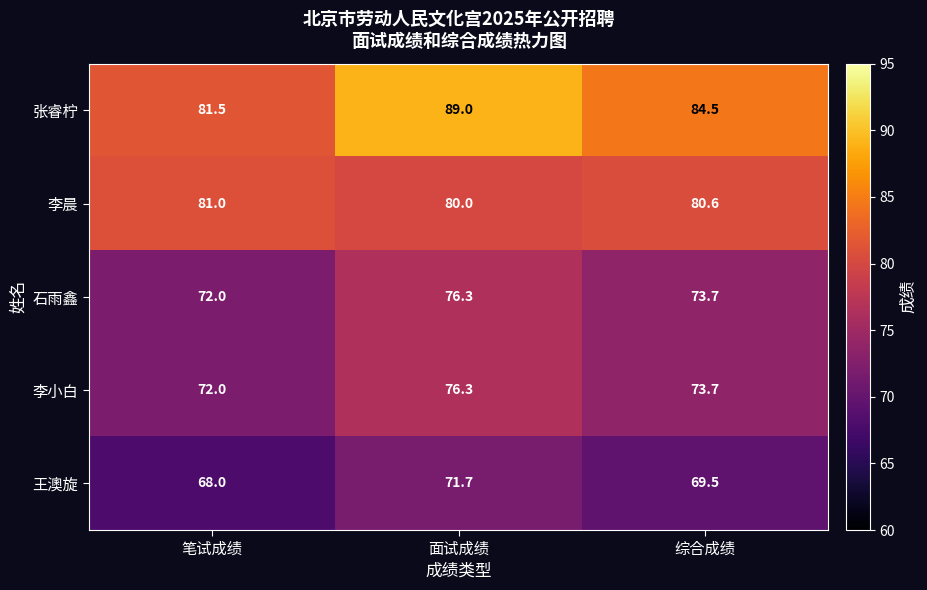

What is the difference between the highest and lowest values at 综合成绩?

15.0